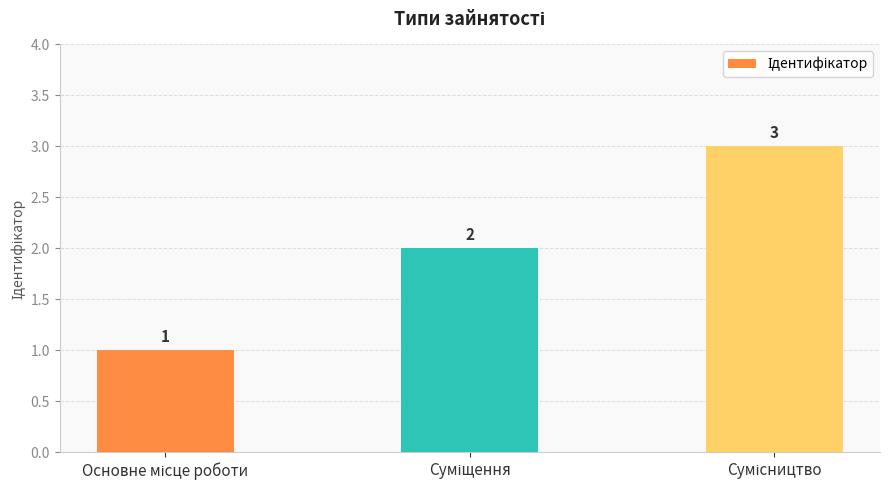

Count the values in the range 1 to 3.

3